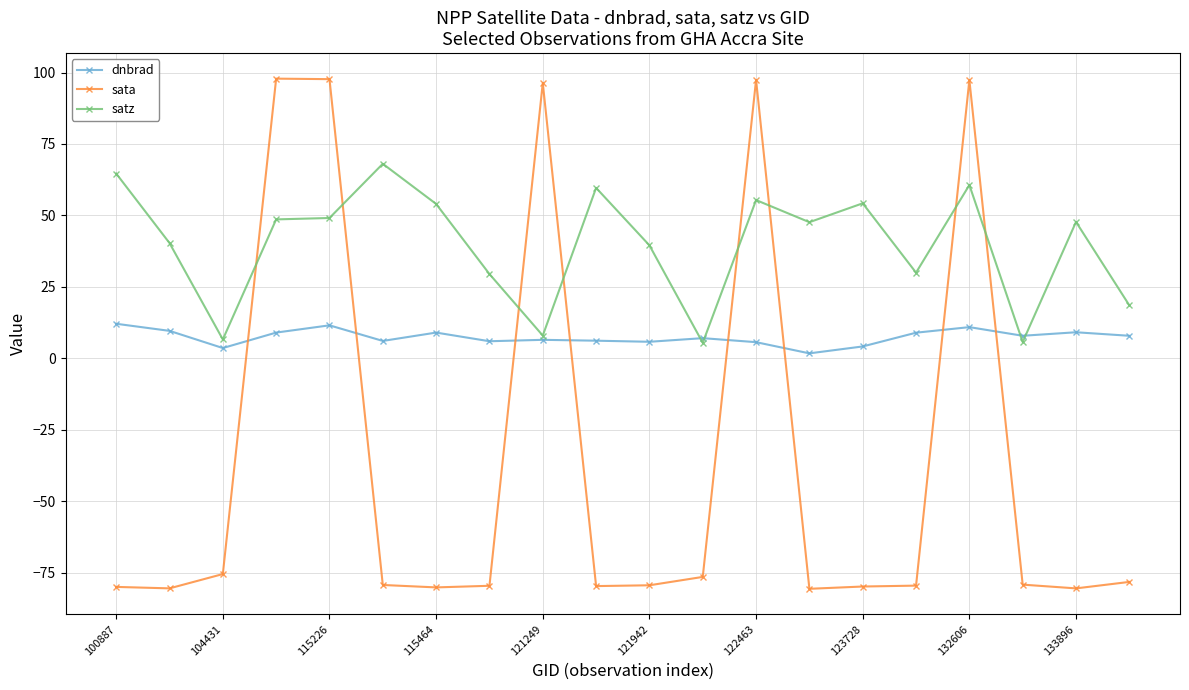

What is the difference between the second highest and minimum values in the sata series?

178.3